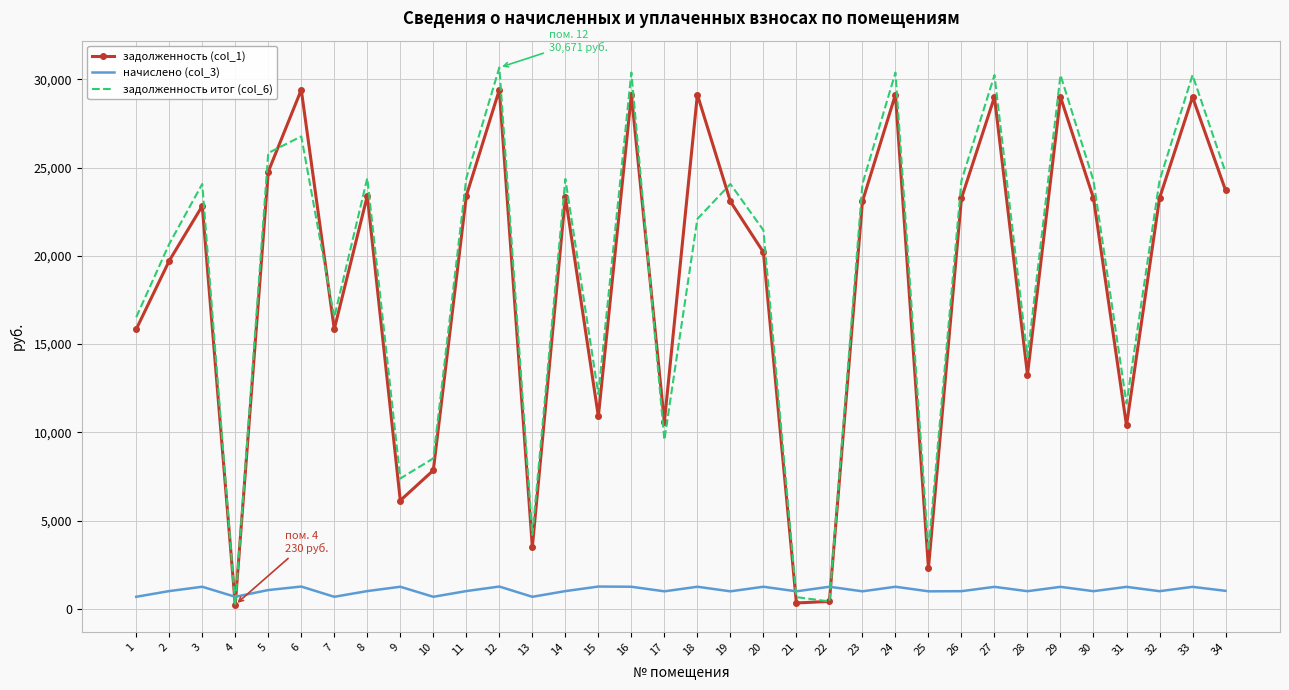

After their last crossing, which series has the higher values: начислено (col_3) or задолженность (col_1)?

задолженность (col_1)